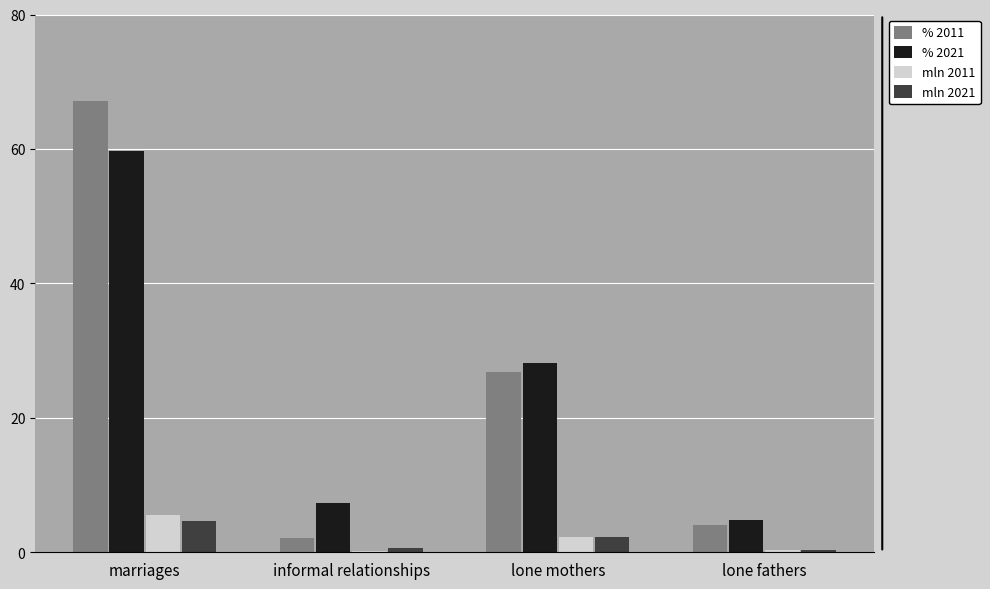

How many groups of bars are there?

4